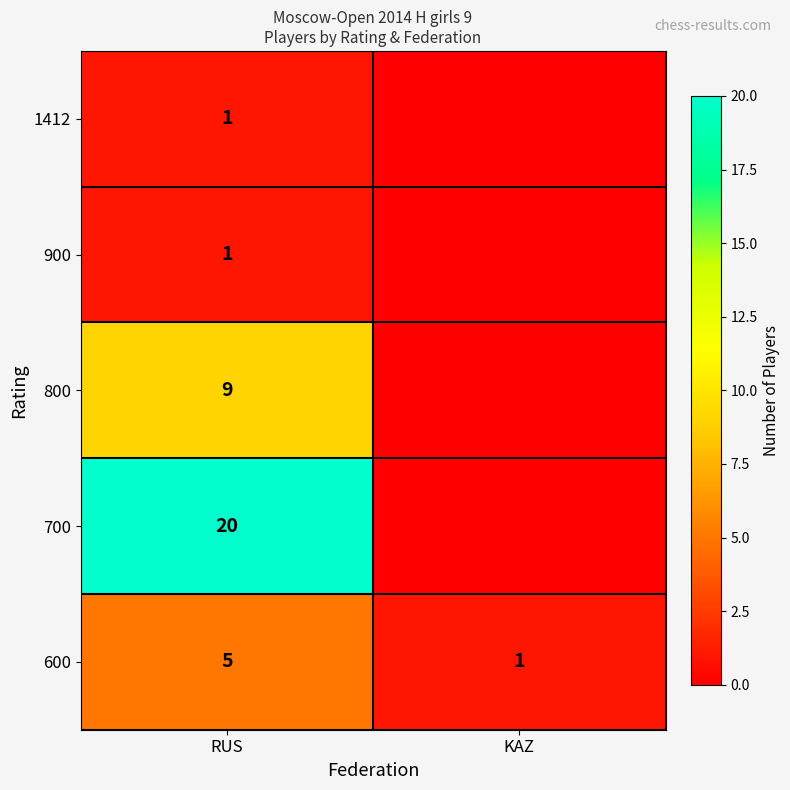

What is the maximum value for 600?

5